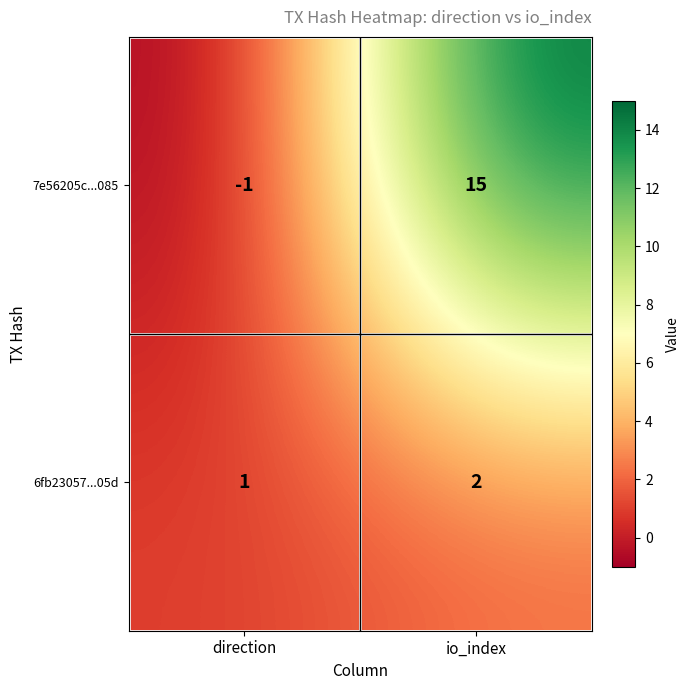

Reading left to right, what are all the values shown in this chart?

7e56205c...085: -1	15
6fb23057...05d: 1	2